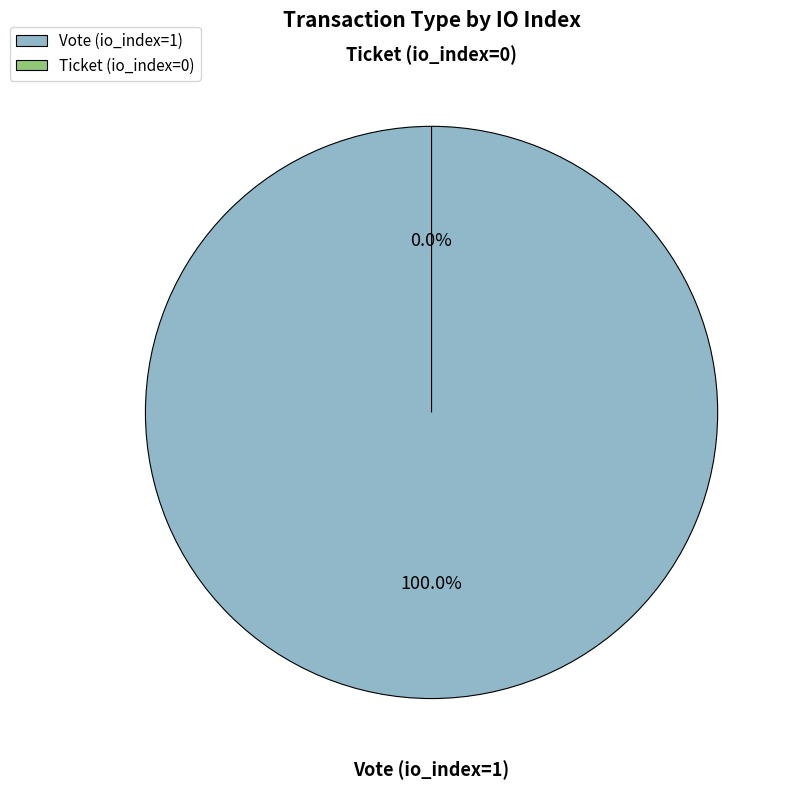

Which category has the biggest portion of the pie?

Vote (io_index=1)